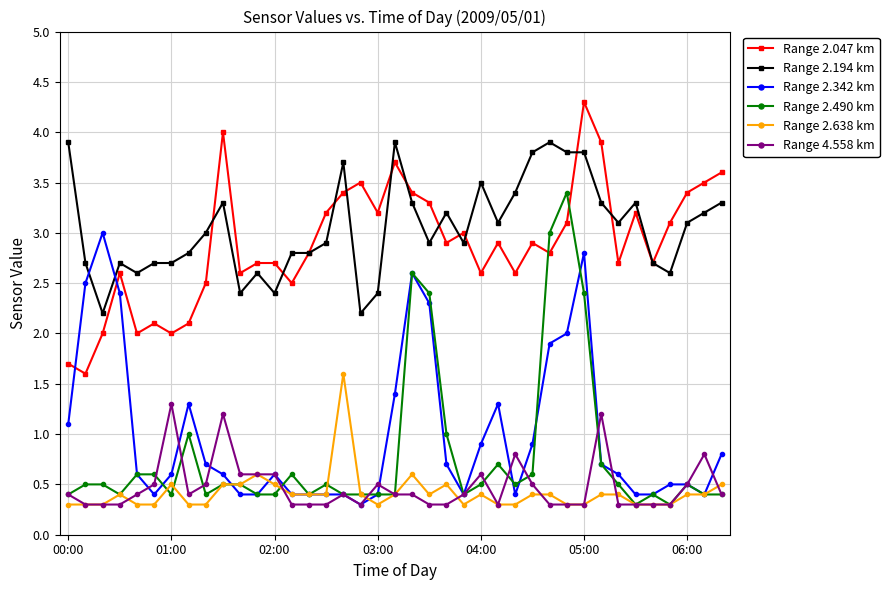

True or false: Range 2.194 km has more than 0 points higher than both neighbors.

True